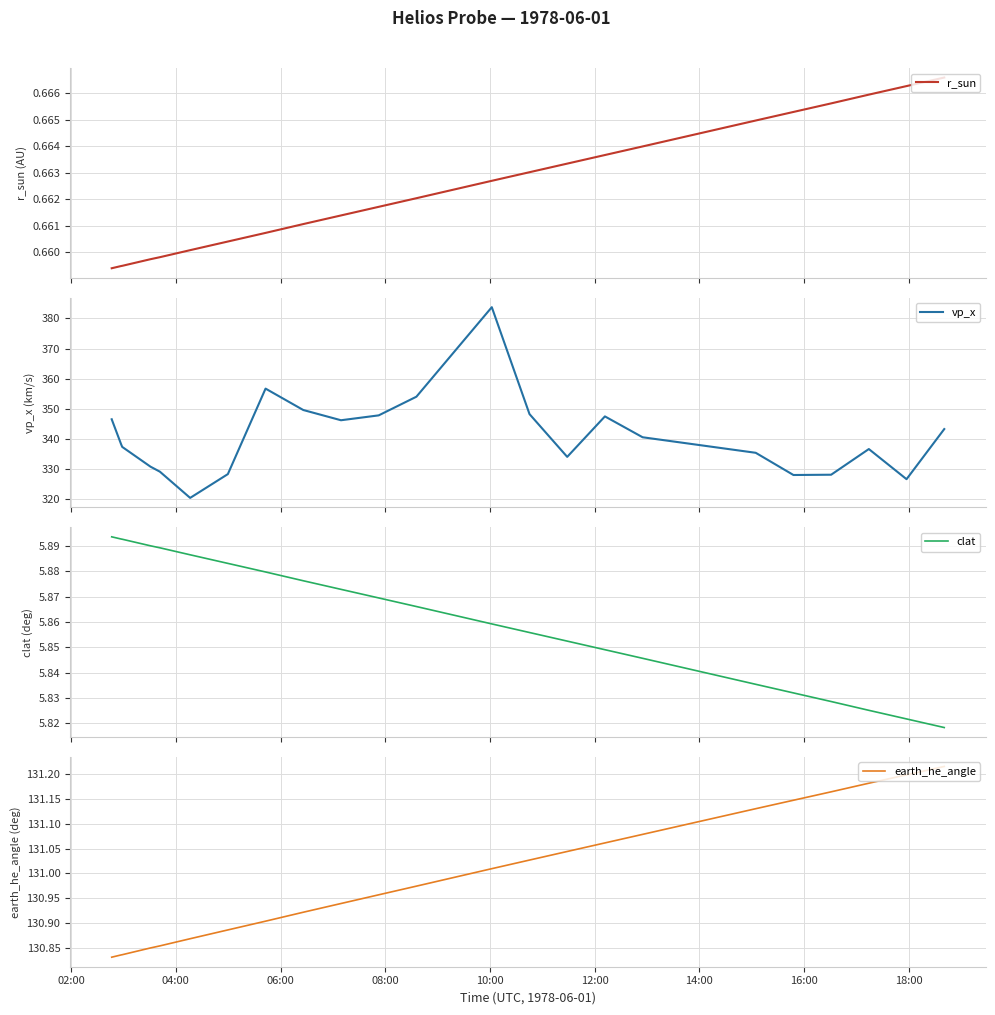

True or false: clat and earth_he_angle cross at least once.

False